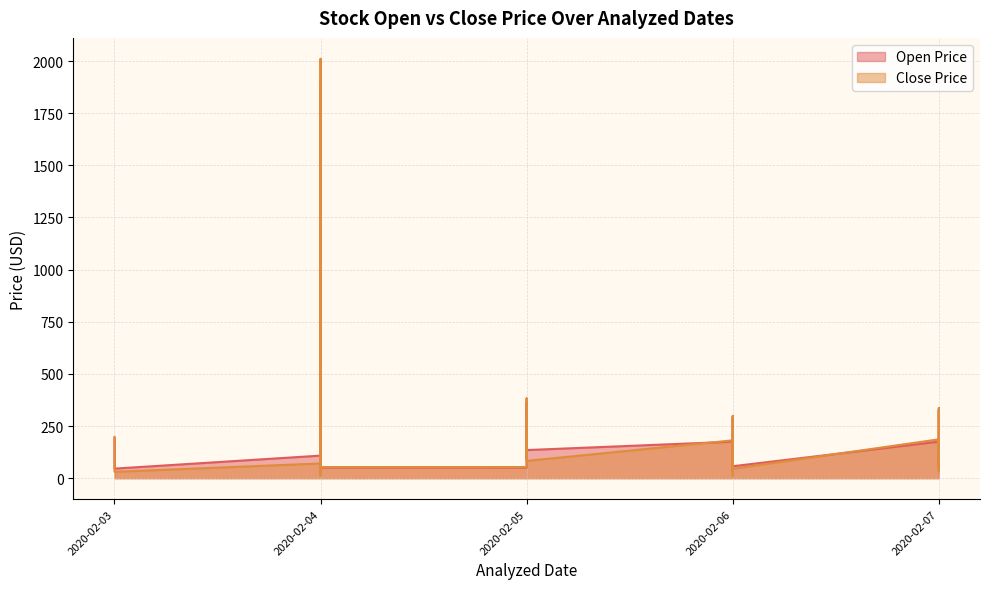

List the series in order of their peak value, highest first.

Close Price, Open Price